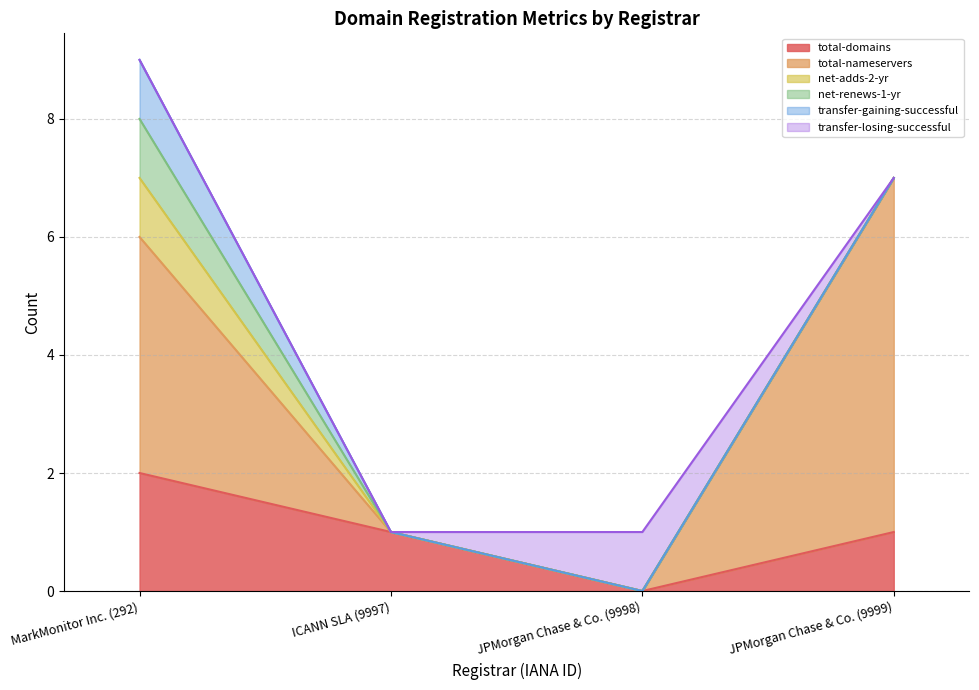

What is the label of the 2nd point from the right?

JPMorgan Chase & Co. (9998)